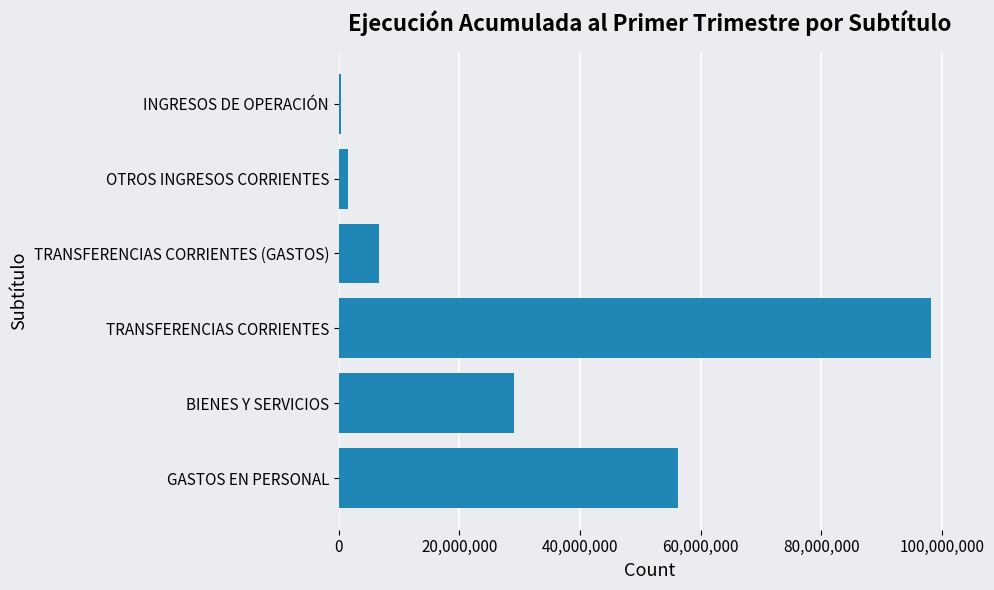

How many bars are there in total?

6